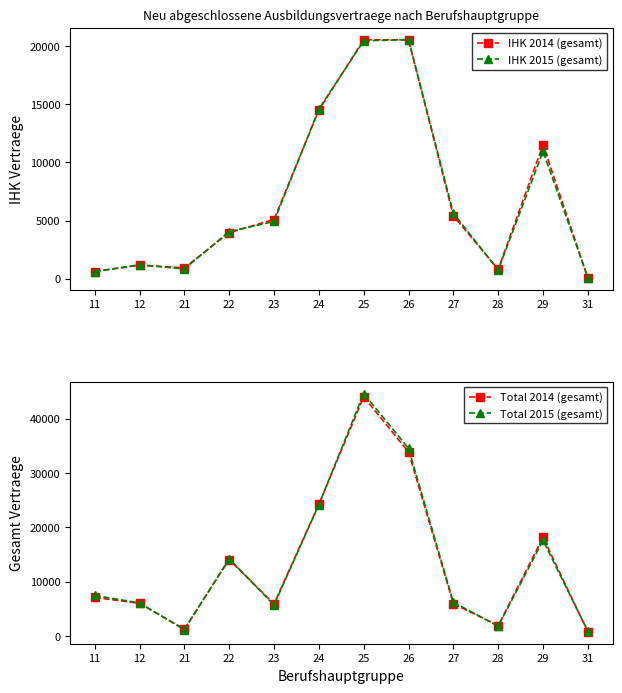

What are all the series names shown in the legend?

IHK 2014 (gesamt), IHK 2015 (gesamt), Total 2014 (gesamt), Total 2015 (gesamt)